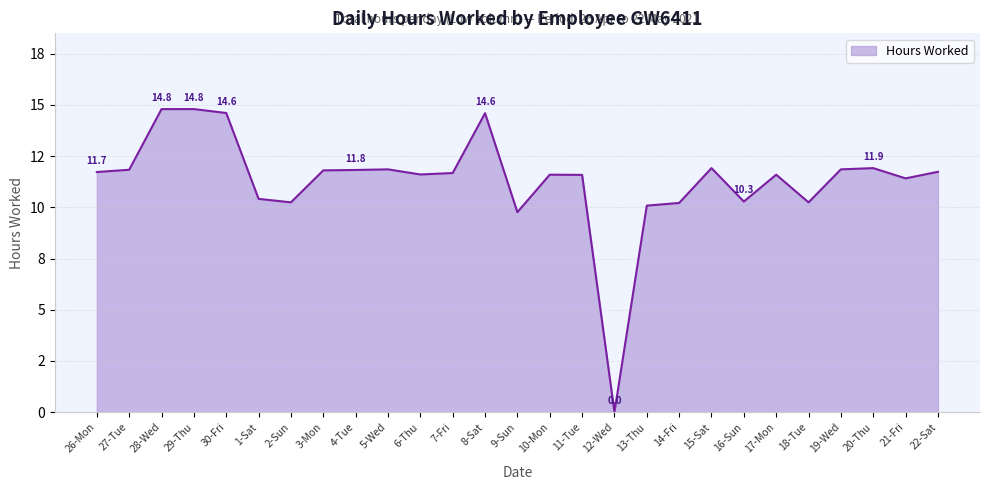

Reading left to right, extract all data points from this chart.

26-Mon=11.7	27-Tue=11.8	28-Wed=14.8	29-Thu=14.8	30-Fri=14.6	1-Sat=10.4	2-Sun=10.2	3-Mon=11.8	4-Tue=11.8	5-Wed=11.8	6-Thu=11.6	7-Fri=11.7	8-Sat=14.6	9-Sun=9.8	10-Mon=11.6	11-Tue=11.6	12-Wed=0.0	13-Thu=10.1	14-Fri=10.2	15-Sat=11.9	16-Sun=10.3	17-Mon=11.6	18-Tue=10.2	19-Wed=11.8	20-Thu=11.9	21-Fri=11.4	22-Sat=11.7